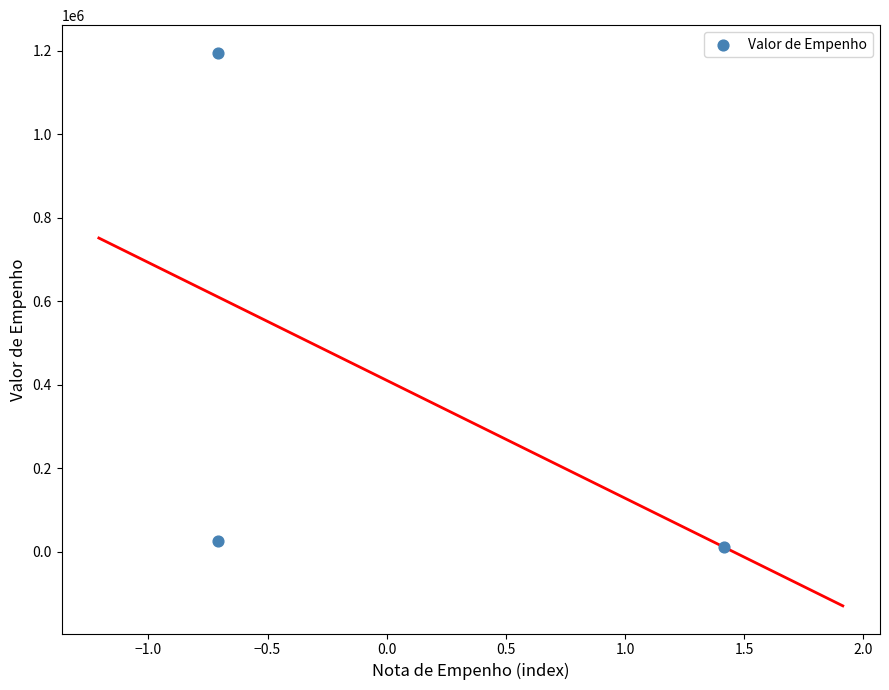

What is the range of Y values (max minus min)?

1183446.6